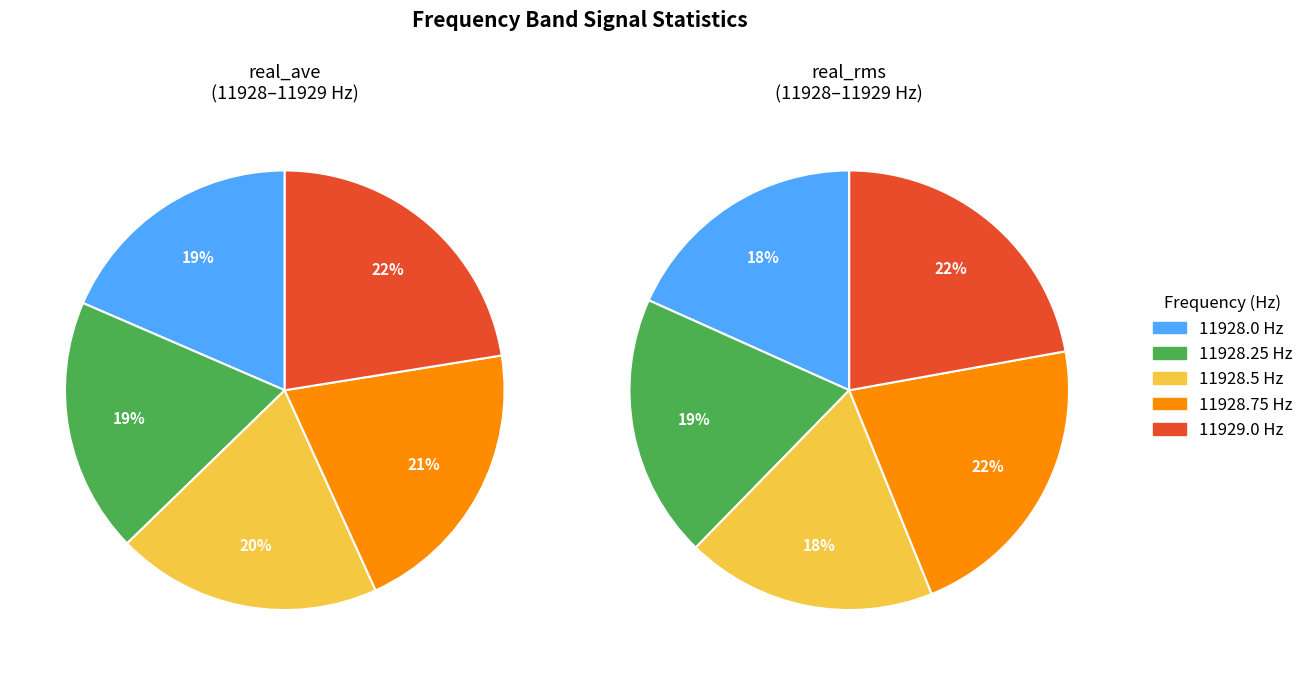

Is it true that real_rms is 1% of the pie?

False